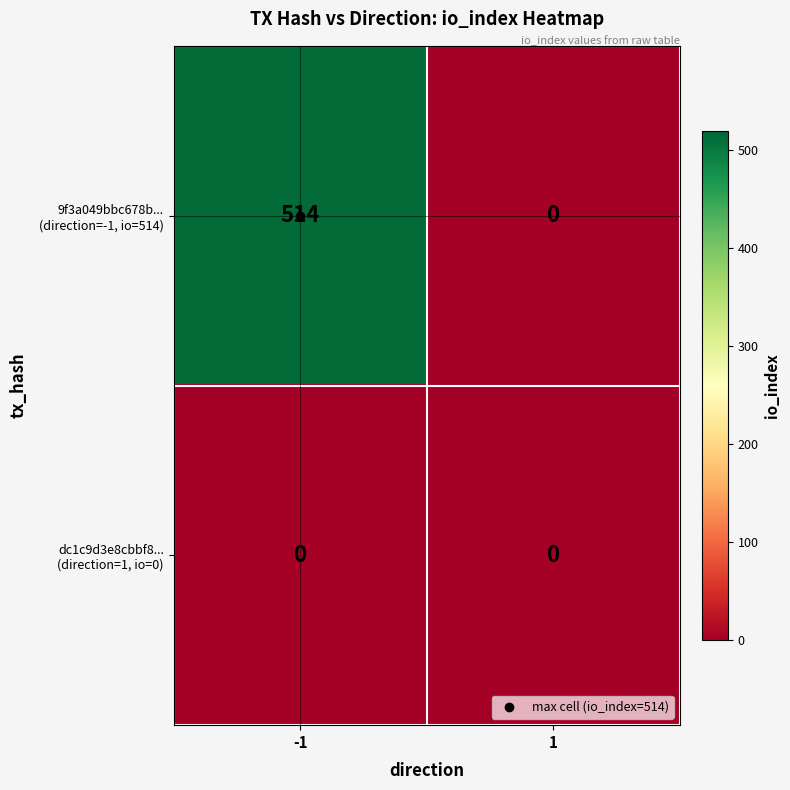

What is the total value across all series at -1?

514